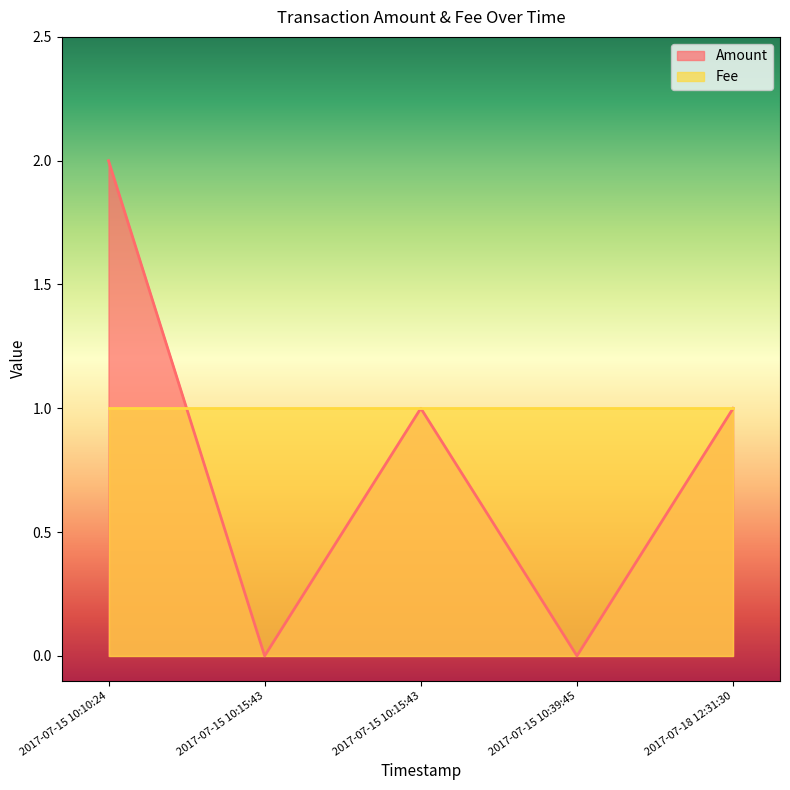

True or false: Amount has a value of 1 at 2017-07-15 10:15:43.

True